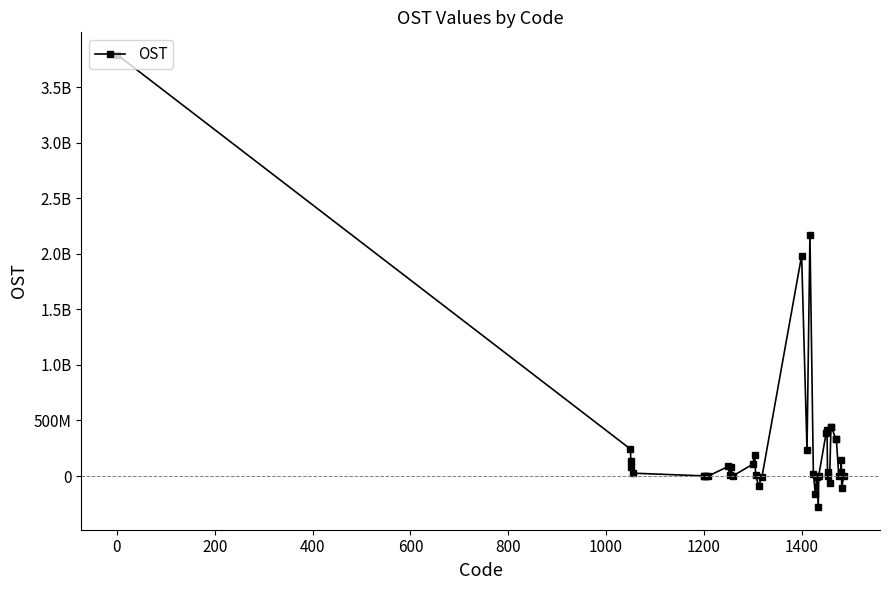

Reading left to right, what are all the values shown in this chart?

3790062143	242482599	79132362	137725318	25624919	1333846	4366905	-2896776	-136283	86272670	6344000	80000000	-71330	105860216	191852900	6210108	-87864301	-4338491	1983844374	229747693	2173434531	20309702	-158021449	-4842768	-279818572	3035237	384379302	413696133	-113400	35515065	-64718496	443156556	443156556	329112161	329107872	4289	31891203	143125256	-109705119	-1528934